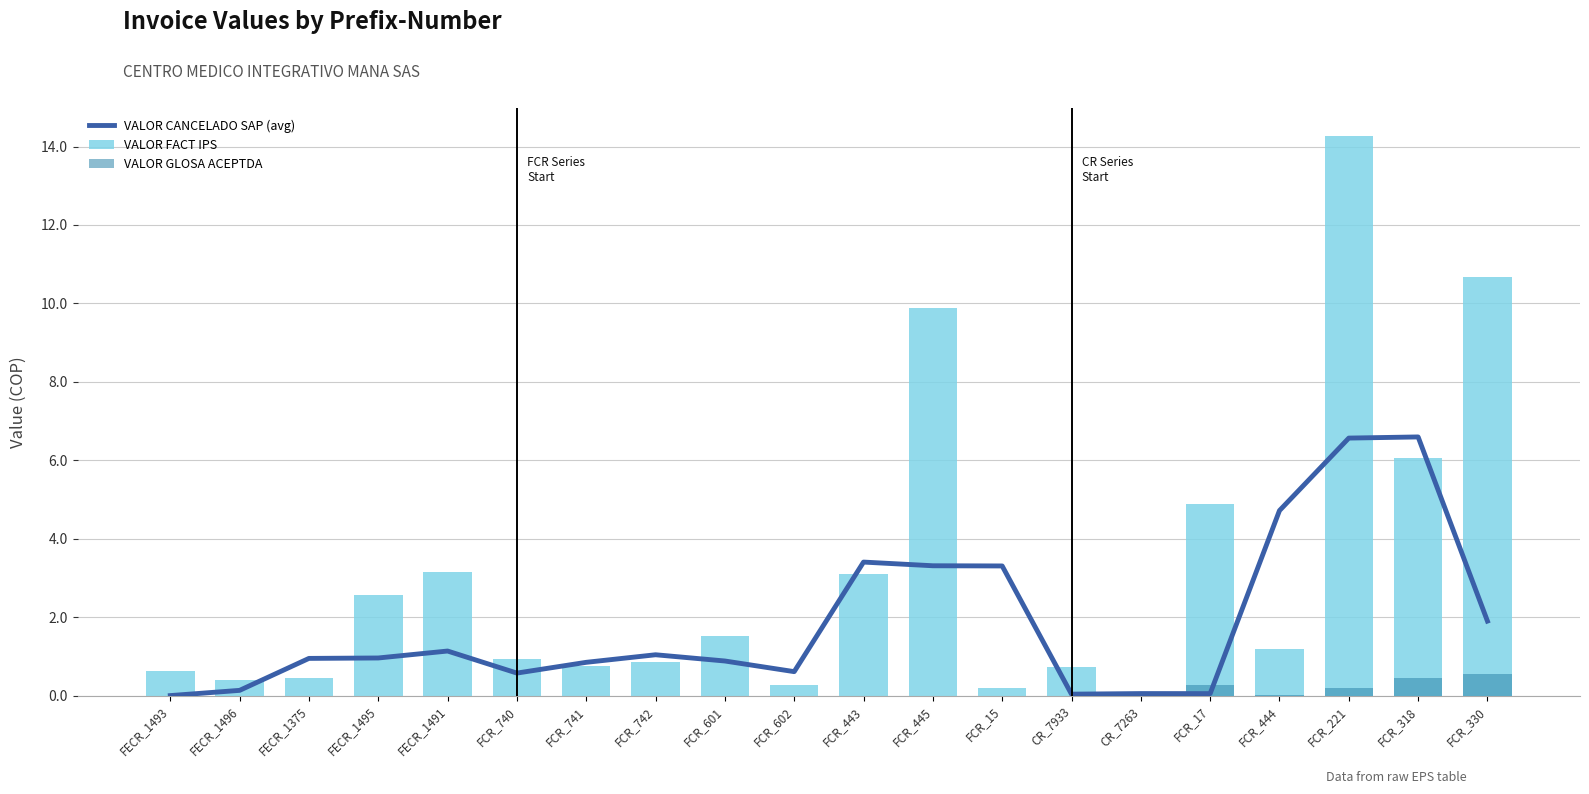

Read the VALOR FACT IPS value at FCR_741.

0.8